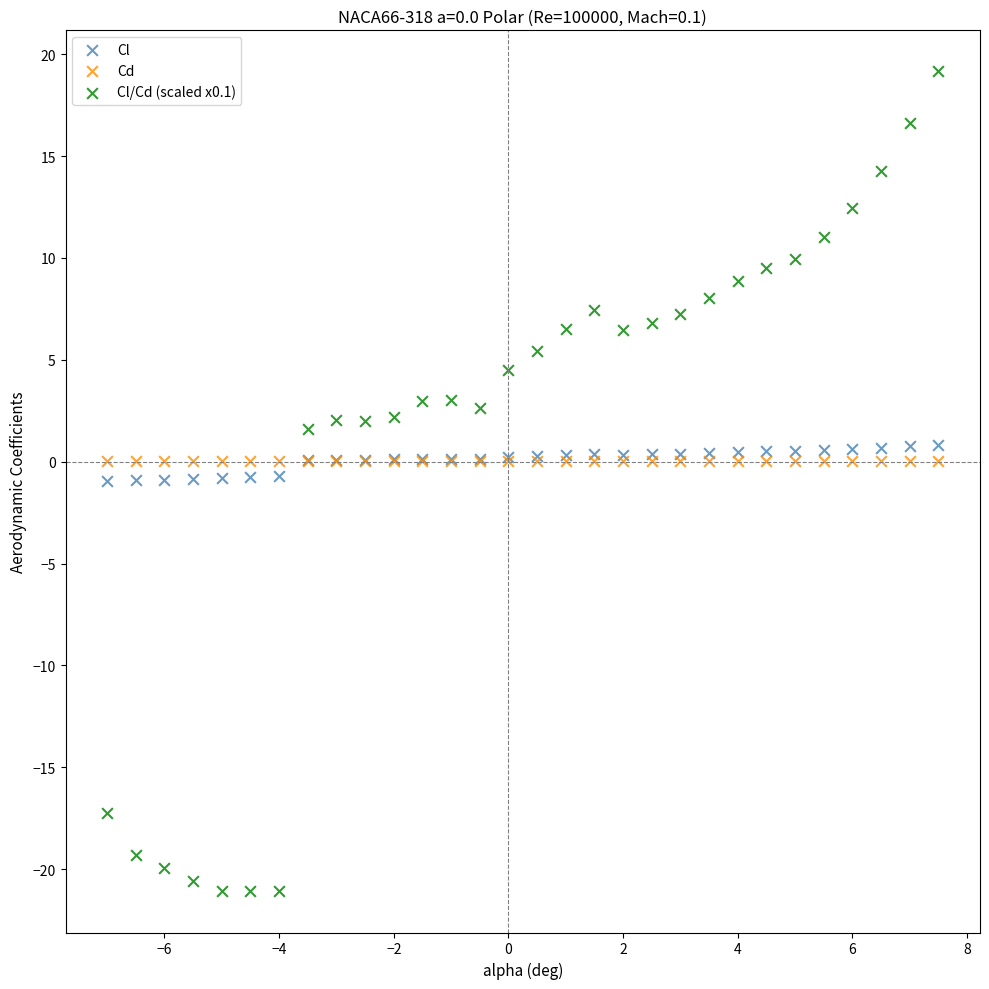

What is the X range (max minus min) for the scatter plot?

14.5